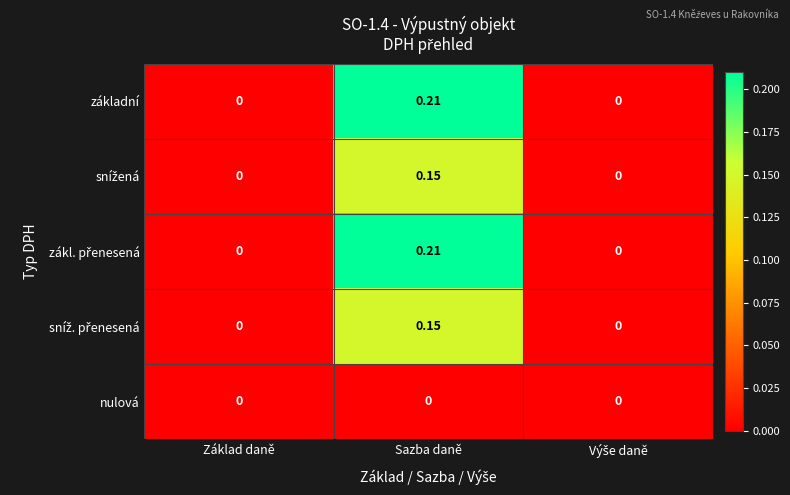

Which label corresponds to the largest value in the chart?

Sazba daně